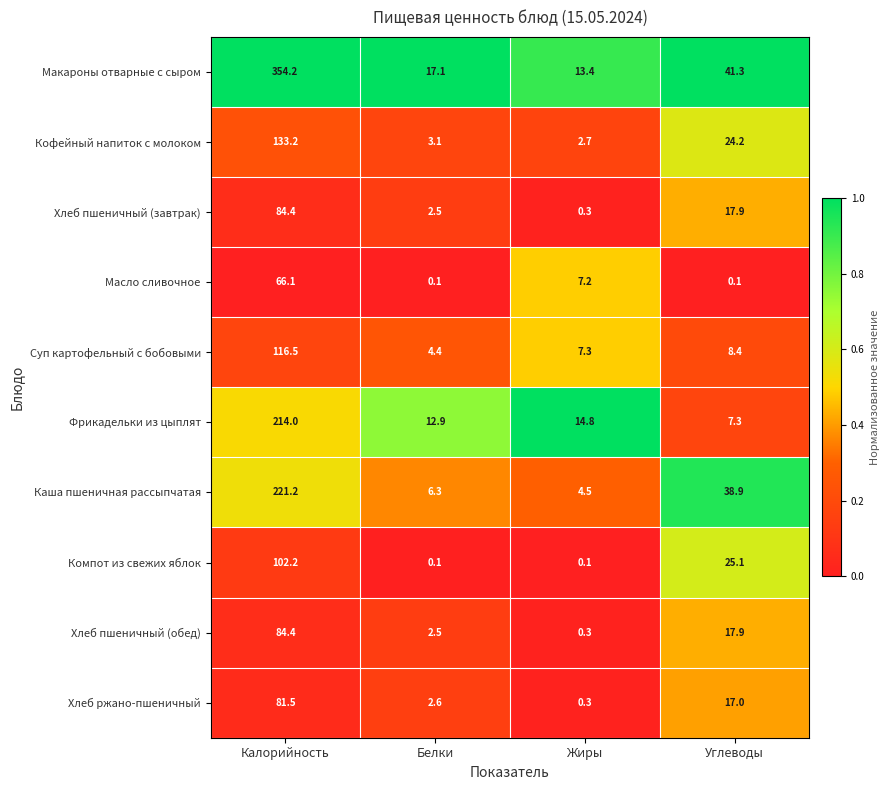

Which label corresponds to the largest value in the chart?

Калорийность